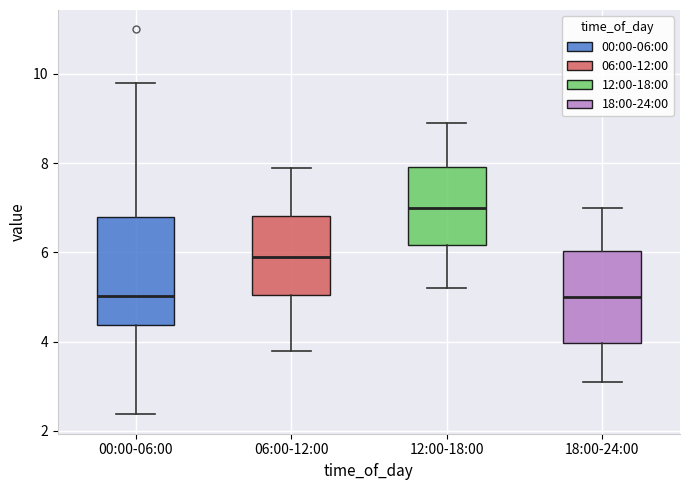

Reading left to right, read every box against the y-axis: the position of its median line, the range the box covers, and the ends of its whiskers. The values are not printed on the chart, so give them approximately, as read against the axis.

00:00-06:00: median 5.0, box 4.4 to 6.8, whiskers 2.4 to 9.8
06:00-12:00: median 6.0, box 5.0 to 6.8, whiskers 3.8 to 8.0
12:00-18:00: median 7.0, box 6.2 to 8.0, whiskers 5.2 to 9.0
18:00-24:00: median 5.0, box 4.0 to 6.0, whiskers 3.2 to 7.0